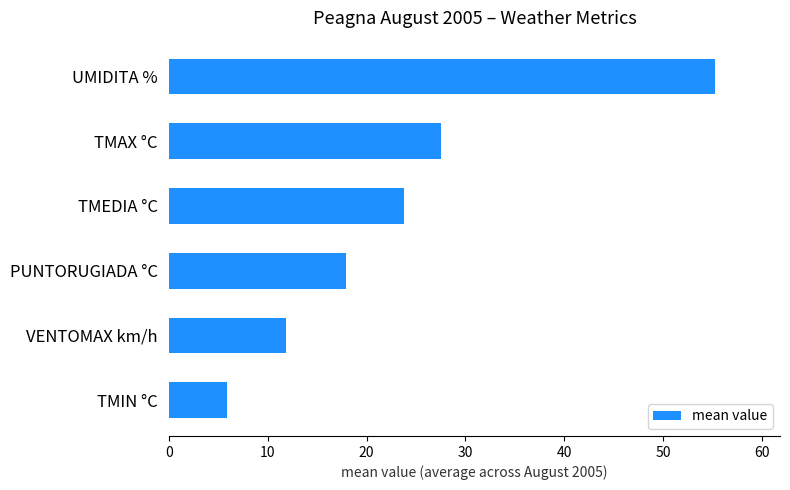

Rank the categories by value from lowest to highest.

TMIN °C, VENTOMAX km/h, PUNTORUGIADA °C, TMEDIA °C, TMAX °C, UMIDITA %